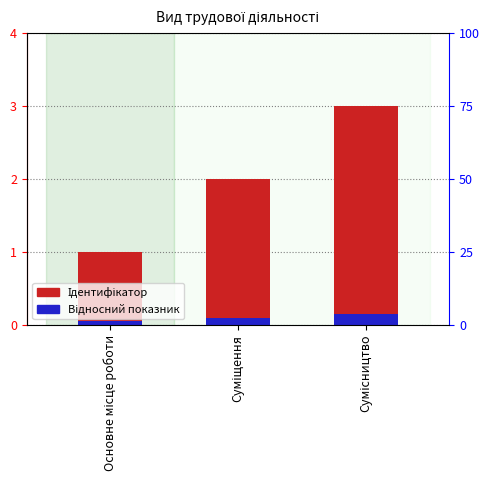

What is the difference between the highest and lowest values at Суміщення?

1.9